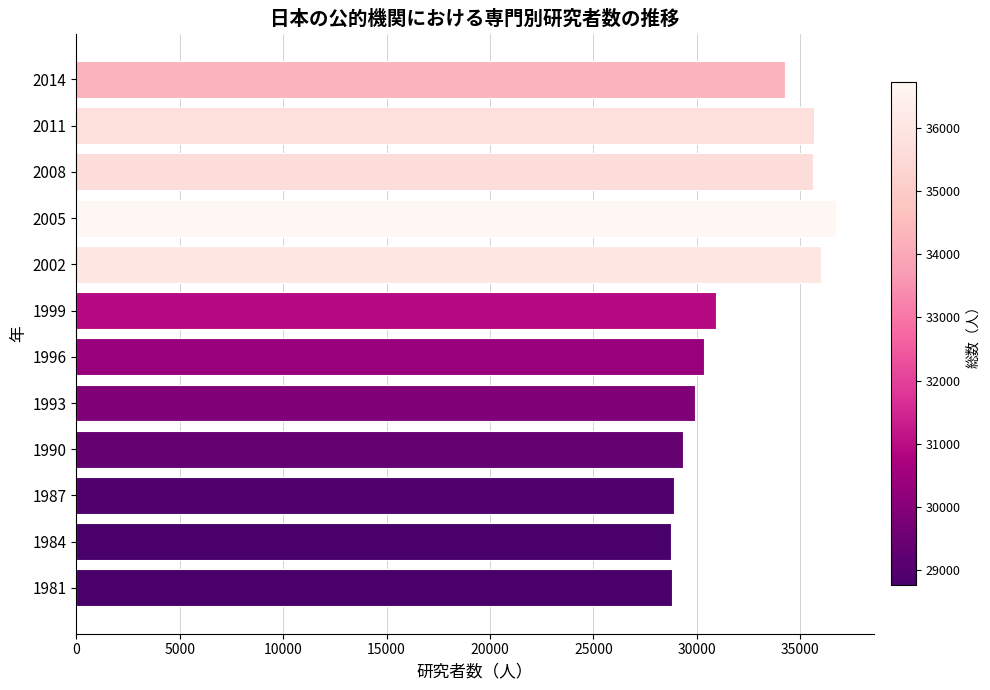

What is the smallest value displayed?

28761